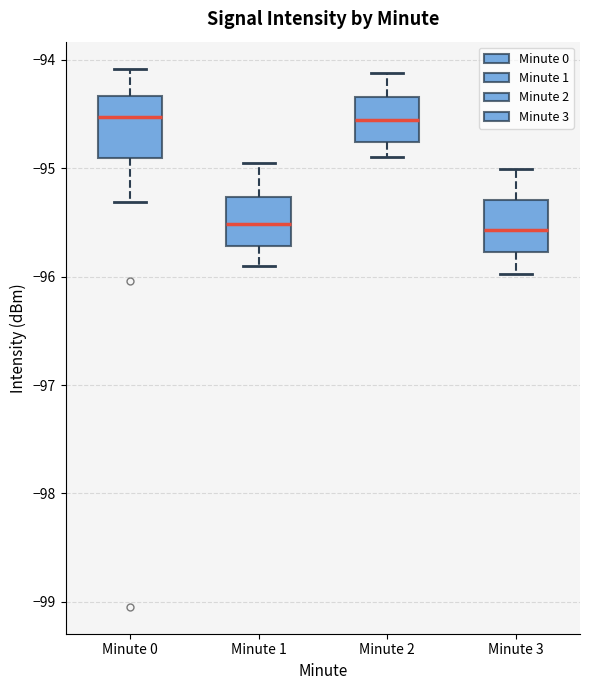

Where does the upper whisker of the box for Minute 3 end on the y-axis? The values are not printed on the chart, so give them approximately, as read against the axis.

-95.0